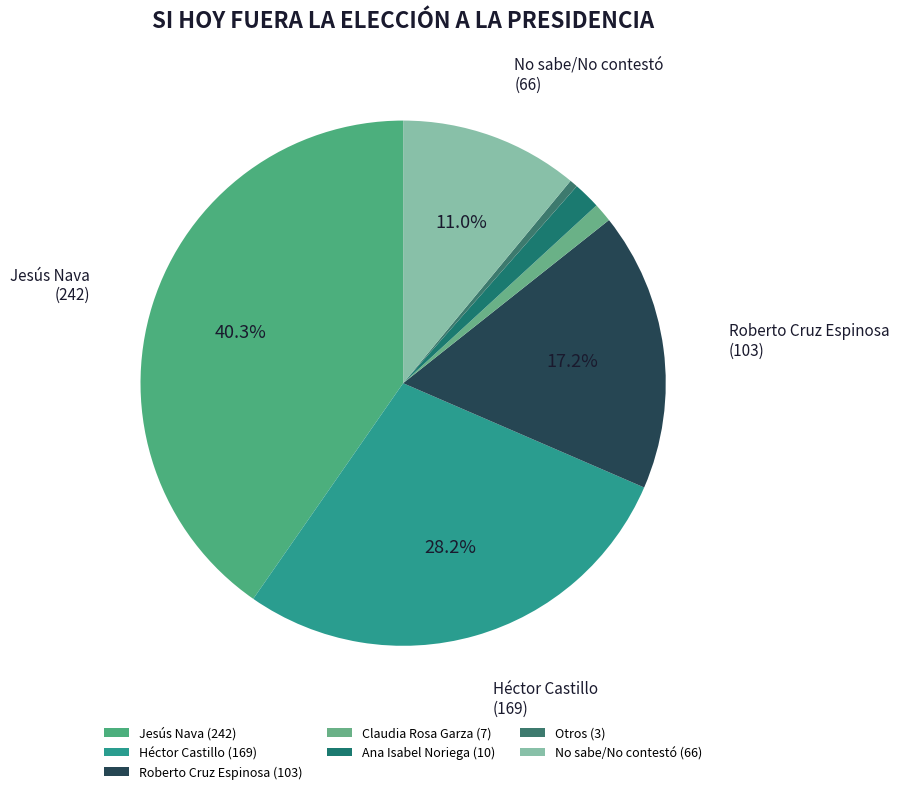

To the nearest percent, what is the difference between the Ana Isabel Noriega and Roberto Cruz Espinosa slice percentages?

16%